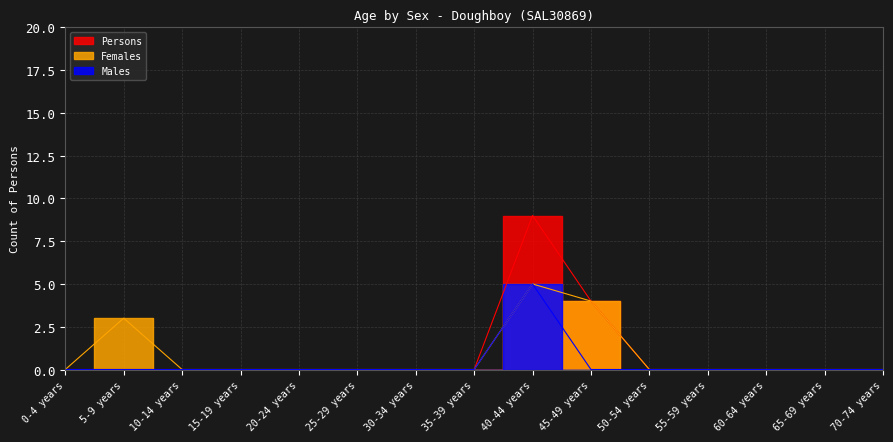

True or false: Females has more than 1 interior local peaks.

True